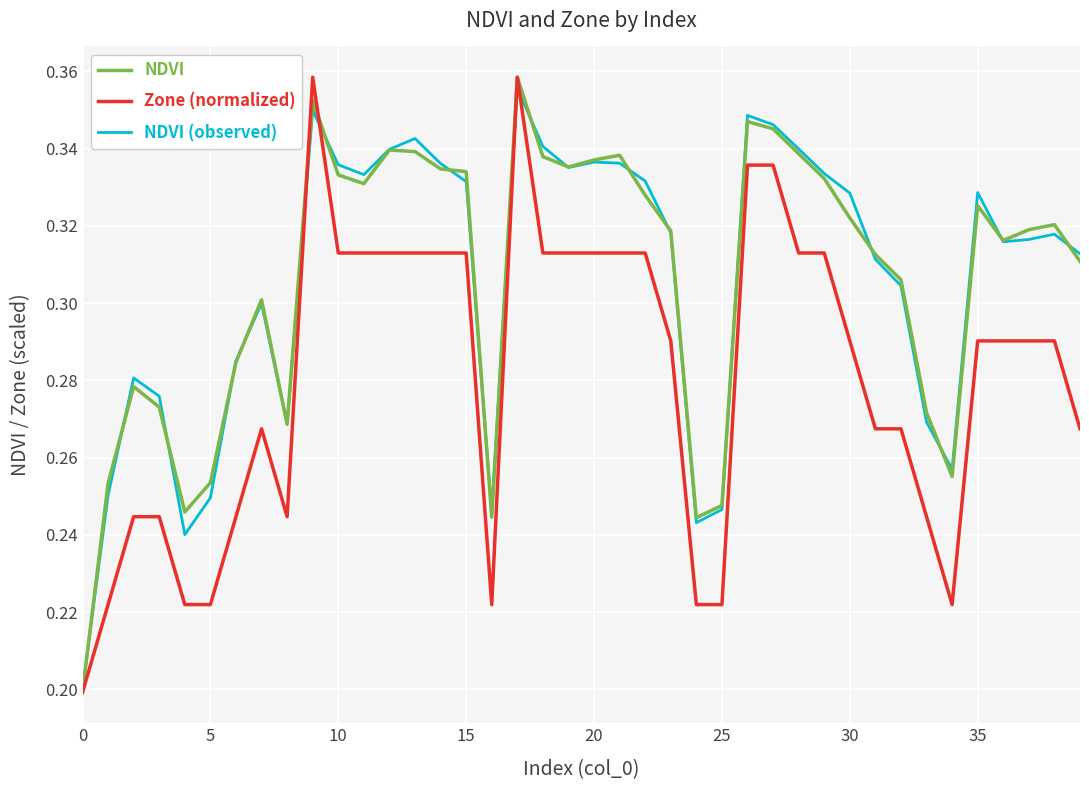

Reading left to right, what are all the values shown in this chart?

NDVI: 0.2	0.3	0.3	0.3	0.2	0.3	0.3	0.3	0.3	0.4	0.3	0.3	0.3	0.3	0.3	0.3	0.2	0.4	0.3	0.3	0.3	0.3	0.3	0.3	0.2	0.2	0.3	0.3	0.3	0.3	0.3	0.3	0.3	0.3	0.3	0.3	0.3	0.3	0.3	0.3
Zone (normalized): 0.2	0.2	0.2	0.2	0.2	0.2	0.2	0.3	0.2	0.4	0.3	0.3	0.3	0.3	0.3	0.3	0.2	0.4	0.3	0.3	0.3	0.3	0.3	0.3	0.2	0.2	0.3	0.3	0.3	0.3	0.3	0.3	0.3	0.2	0.2	0.3	0.3	0.3	0.3	0.3
NDVI (observed): 0.2	0.3	0.3	0.3	0.2	0.2	0.3	0.3	0.3	0.4	0.3	0.3	0.3	0.3	0.3	0.3	0.2	0.4	0.3	0.3	0.3	0.3	0.3	0.3	0.2	0.2	0.3	0.3	0.3	0.3	0.3	0.3	0.3	0.3	0.3	0.3	0.3	0.3	0.3	0.3